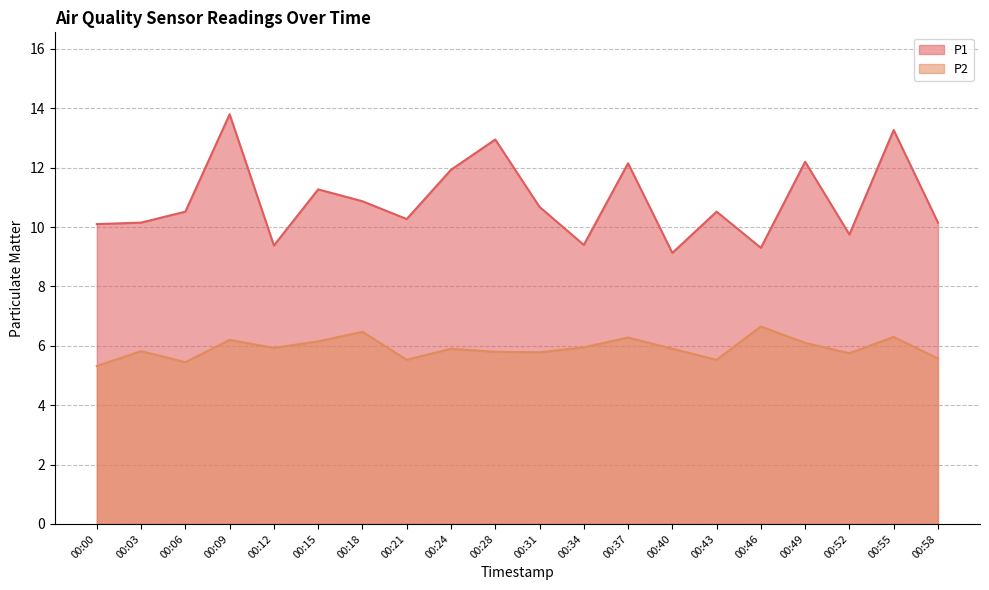

True or false: P2 and P1 intersect in this chart.

False